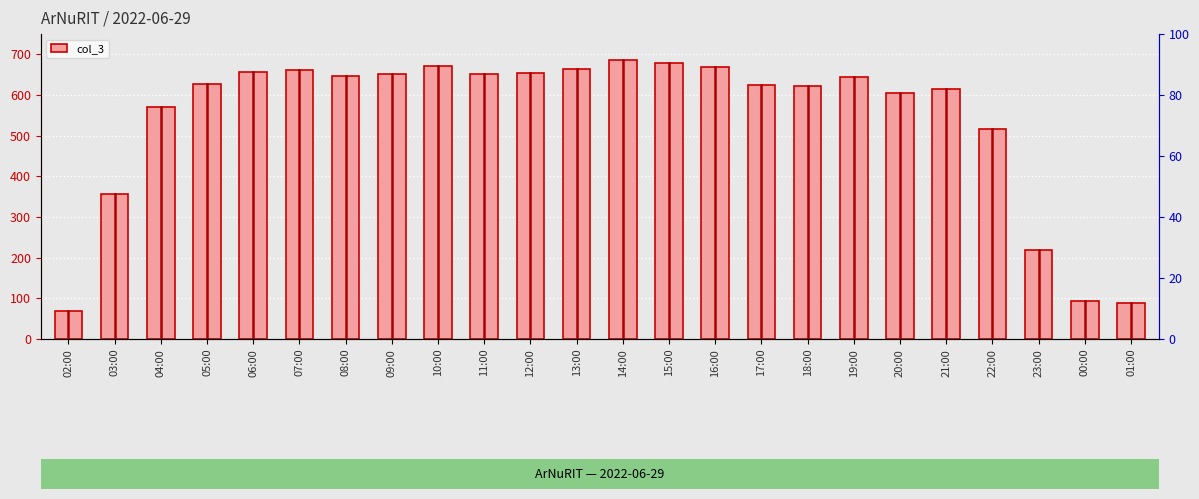

Where is the data nearest to the value 377?

03:00